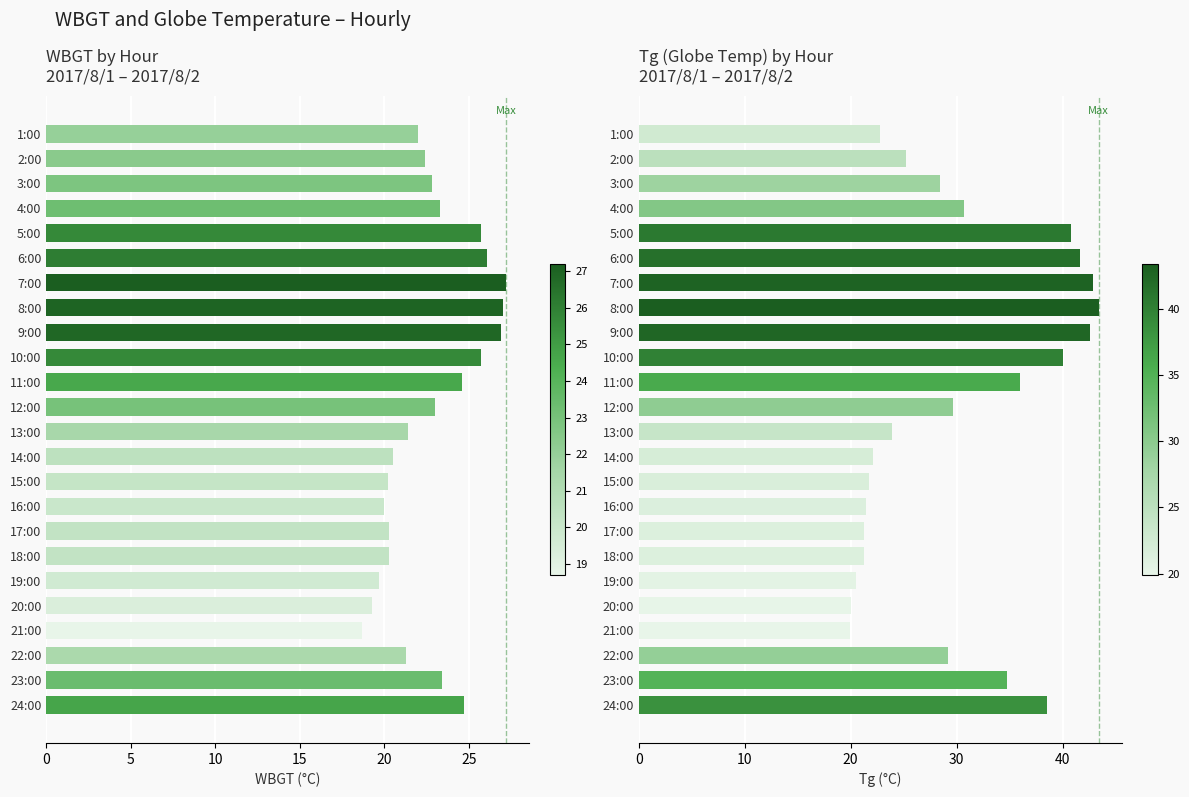

List the series in order of their overall mean, lowest first.

WBGT, Tg